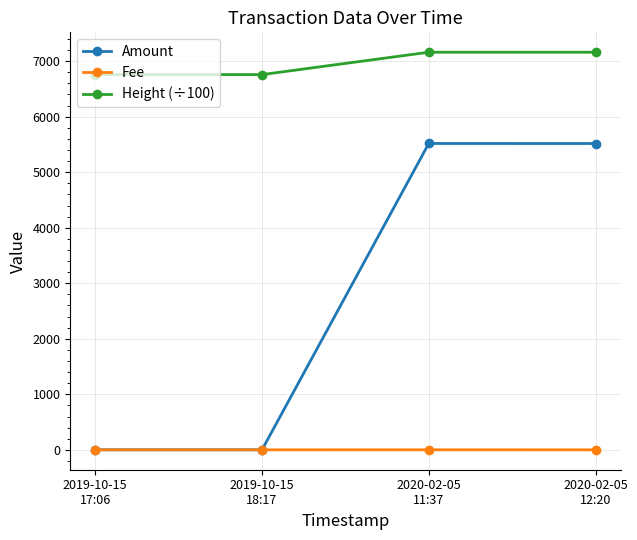

What is the difference between the highest and lowest values at 2019-10-15
18:17?

6757.7